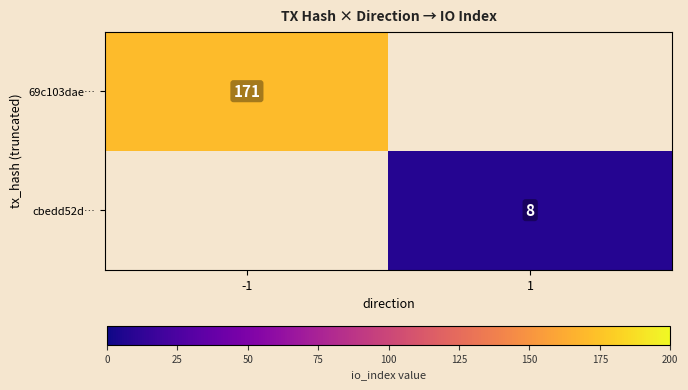

Is the value of 69c103dae… at -1 greater than the value of cbedd52d… at 1?

Yes